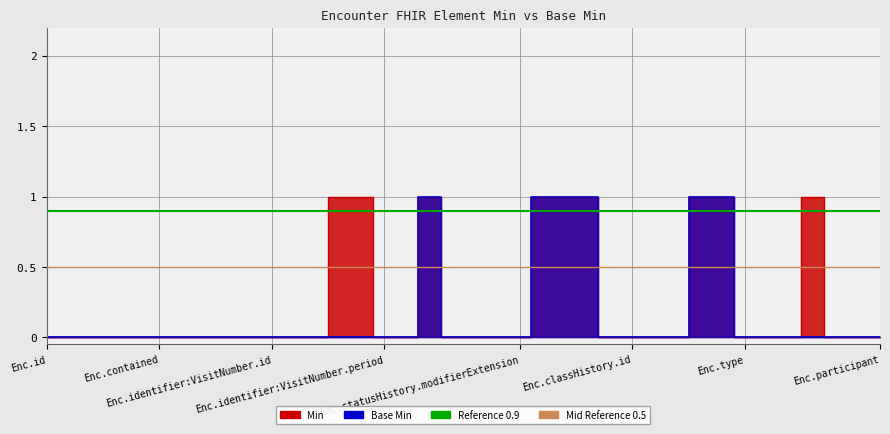

The Reference 0.9 series shows 0.9 at Enc.id. True or false?

True